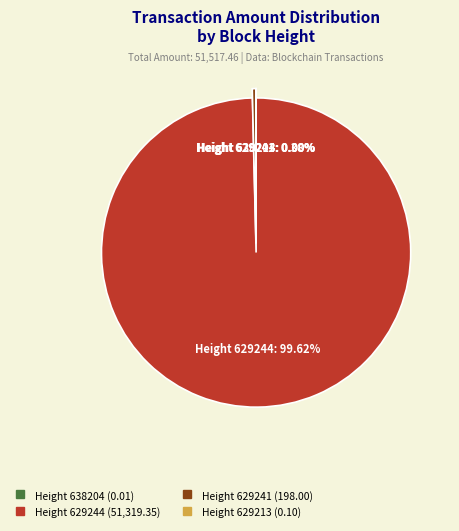

Is there any slice that represents more than half of the pie?

Yes